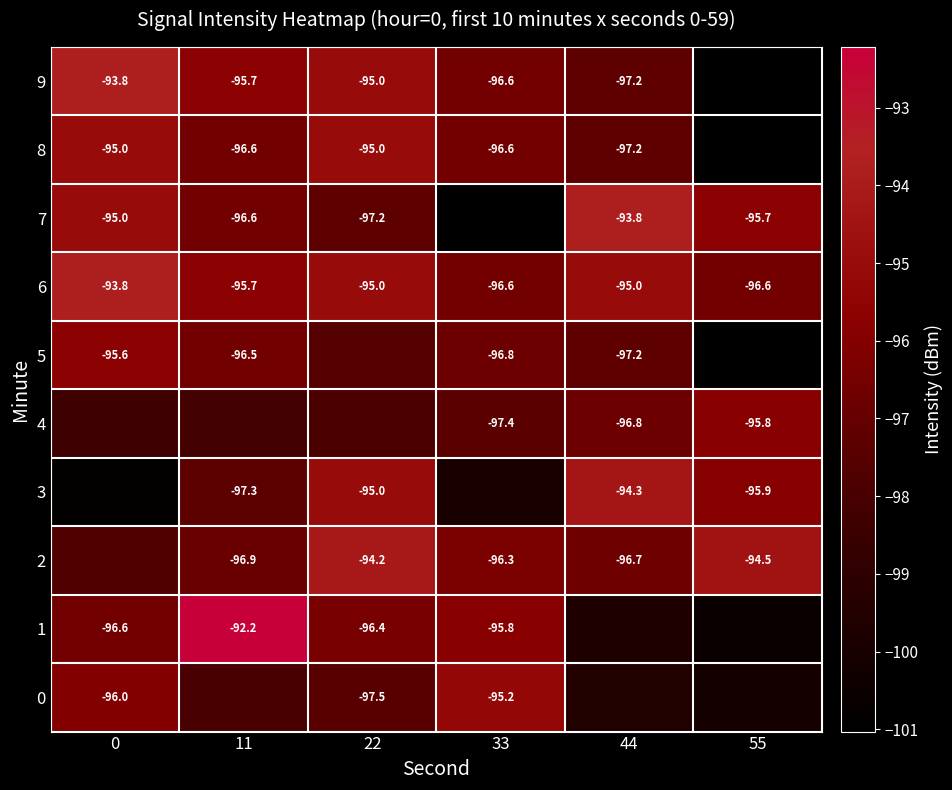

What is the difference between the highest and lowest values at 55?

6.6